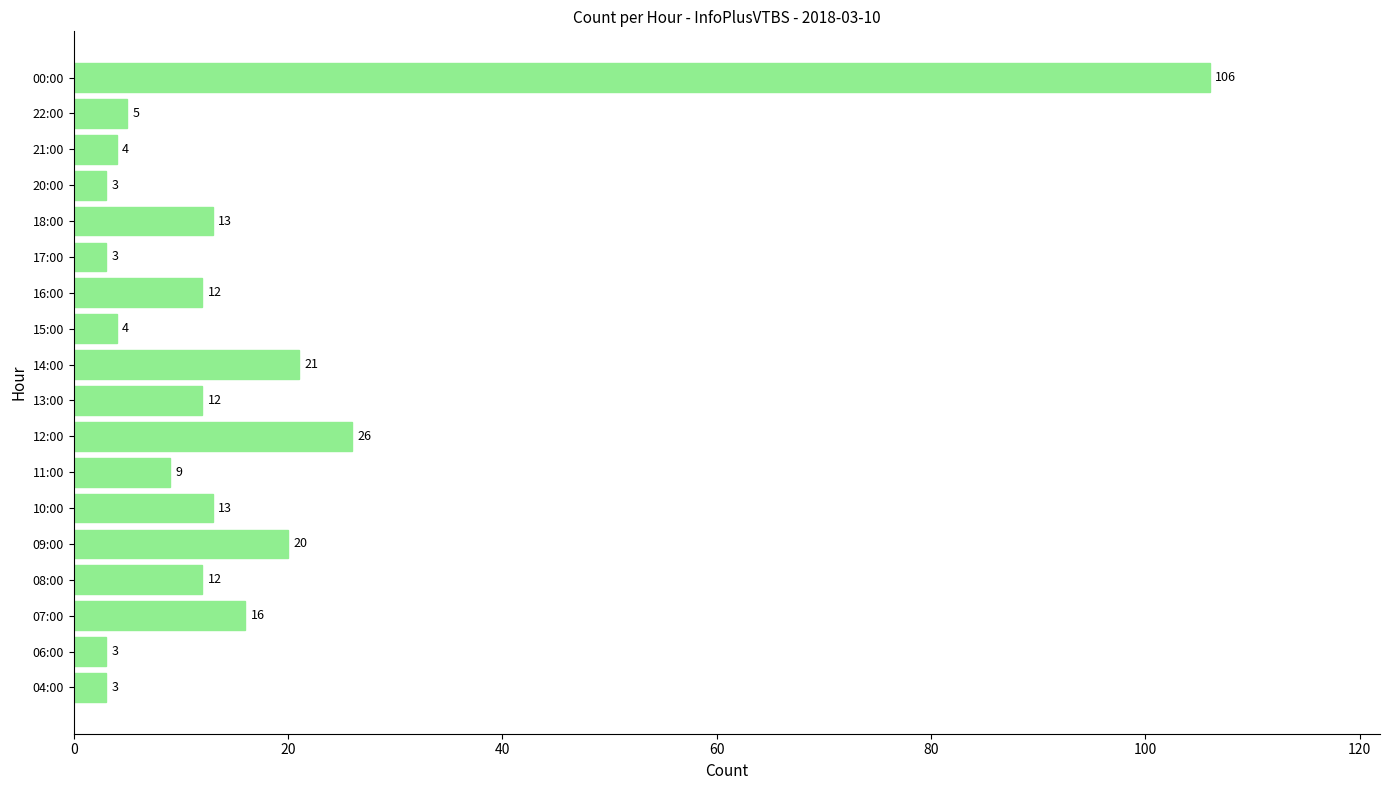

What is the ratio of the value at 07:00 to the value at 08:00?

1.3